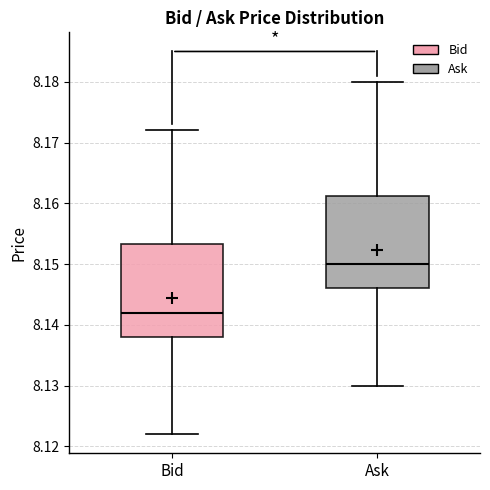

Where is the upper edge of the box for Bid on the y-axis? The values are not printed on the chart, so give them approximately, as read against the axis.

8.153